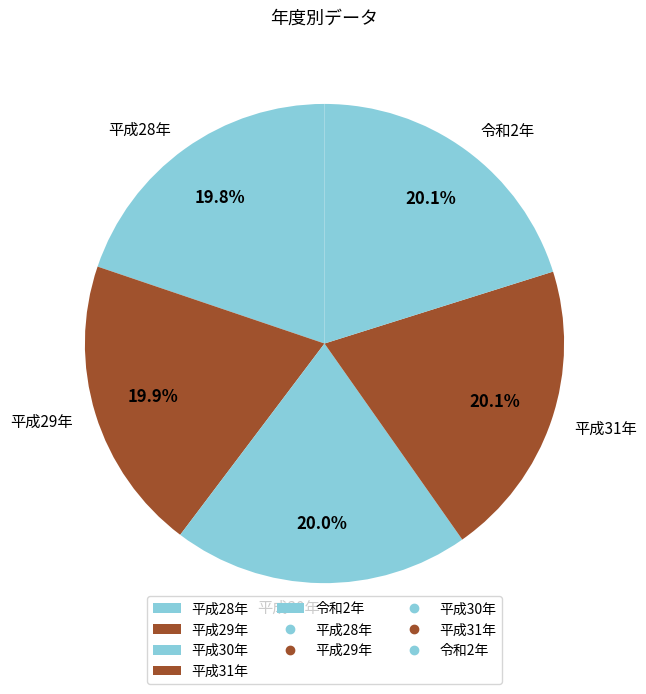

To the nearest percent, what is the combined percentage of 平成29年 and 平成30年?

40%